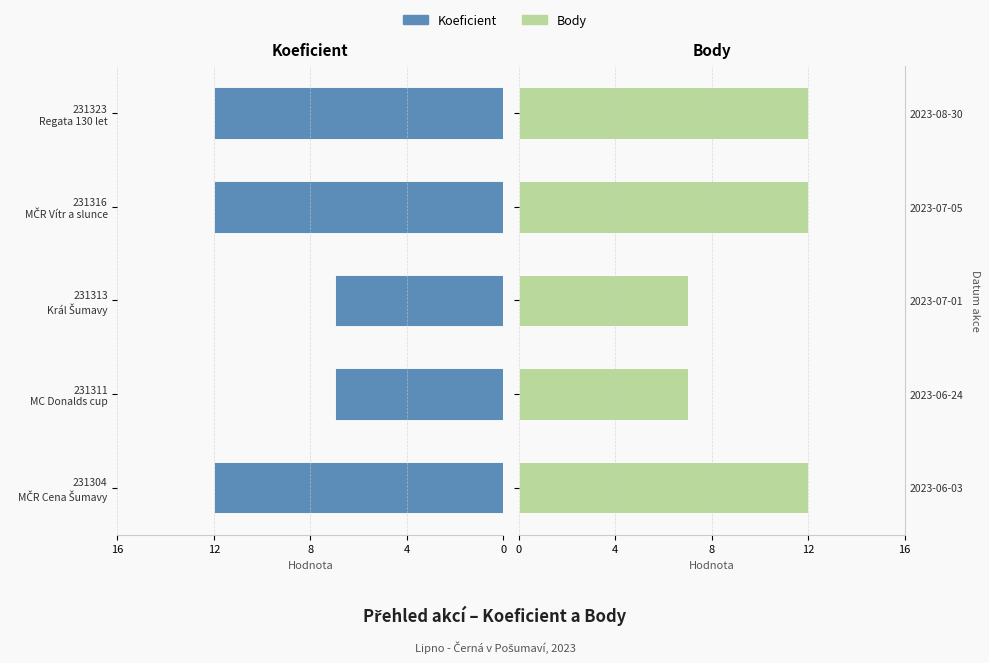

What is the average value of the Body series?

10